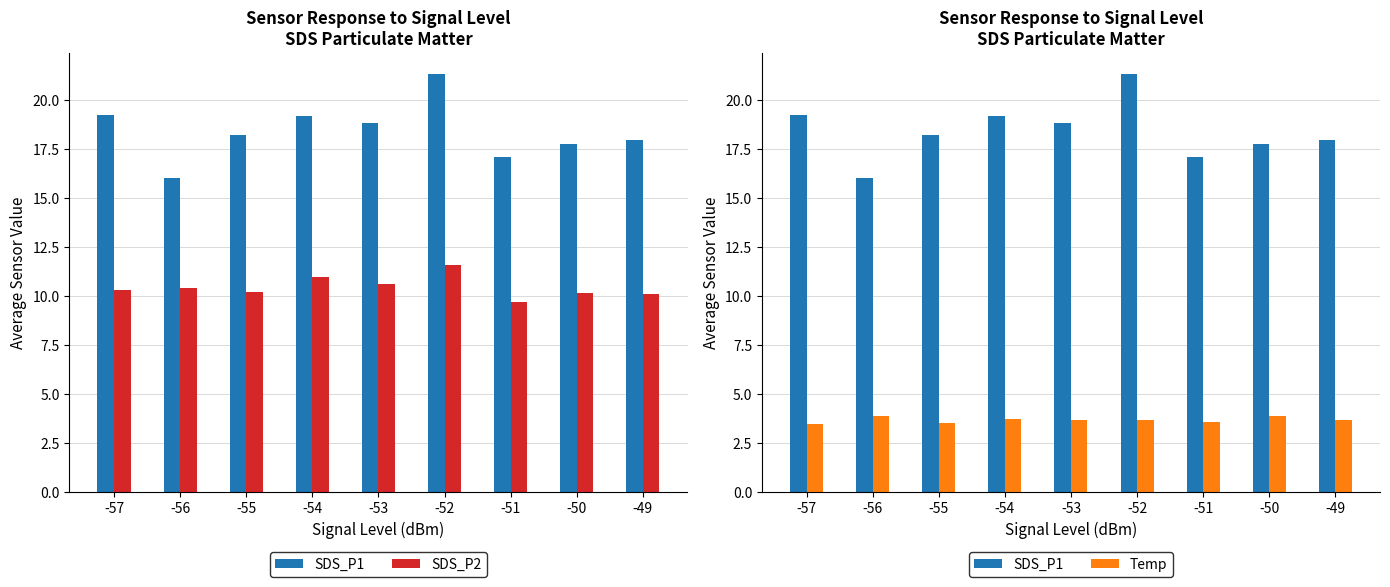

List the labels in order of SDS_P1 value, largest first.

-52, -57, -54, -53, -55, -49, -50, -51, -56